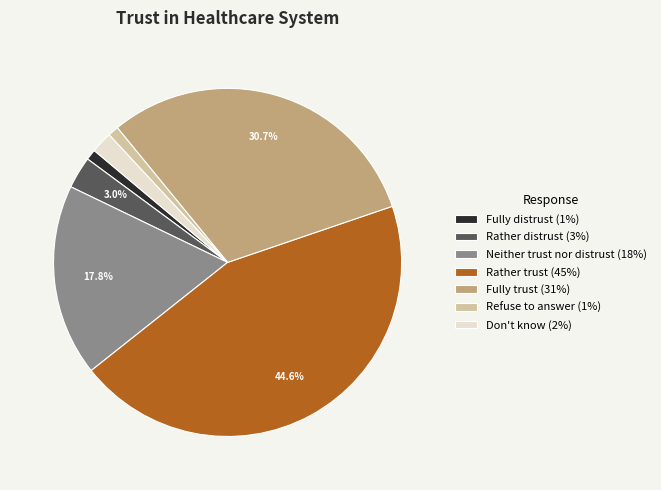

Do Refuse to answer and Rather trust together represent more than half of the pie?

No